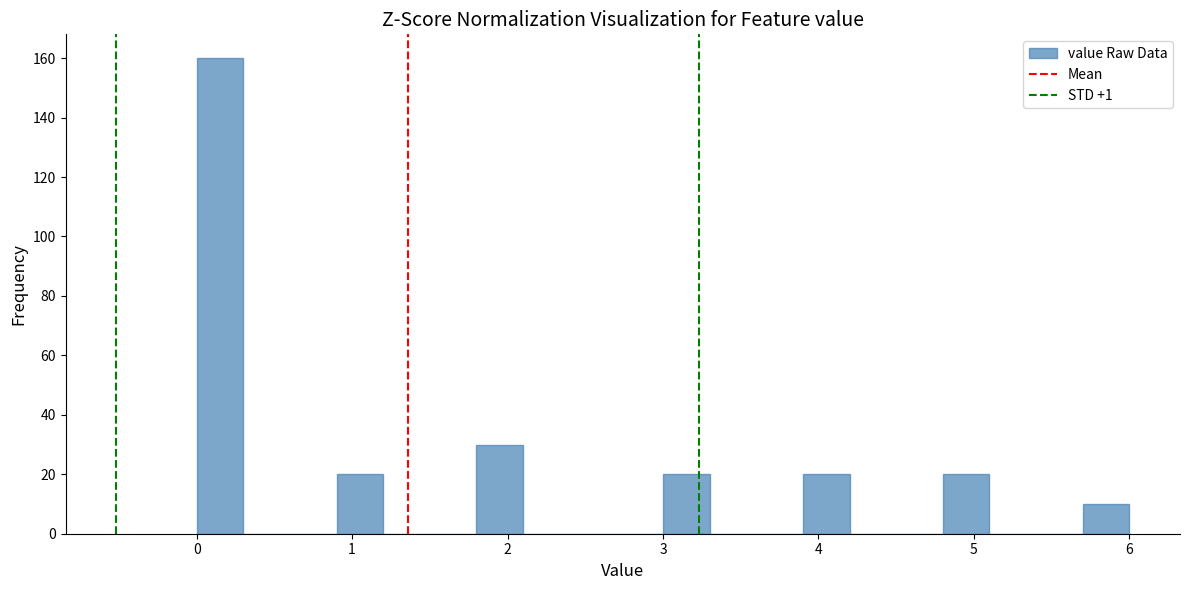

Read against the x-axis, roughly where is the centre of the tallest bar?

0.2